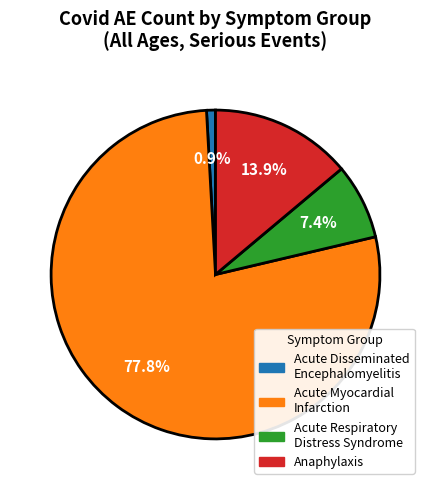

What is the ratio of the value at Acute Respiratory Distress Syndrome to the value at Anaphylaxis?

0.5